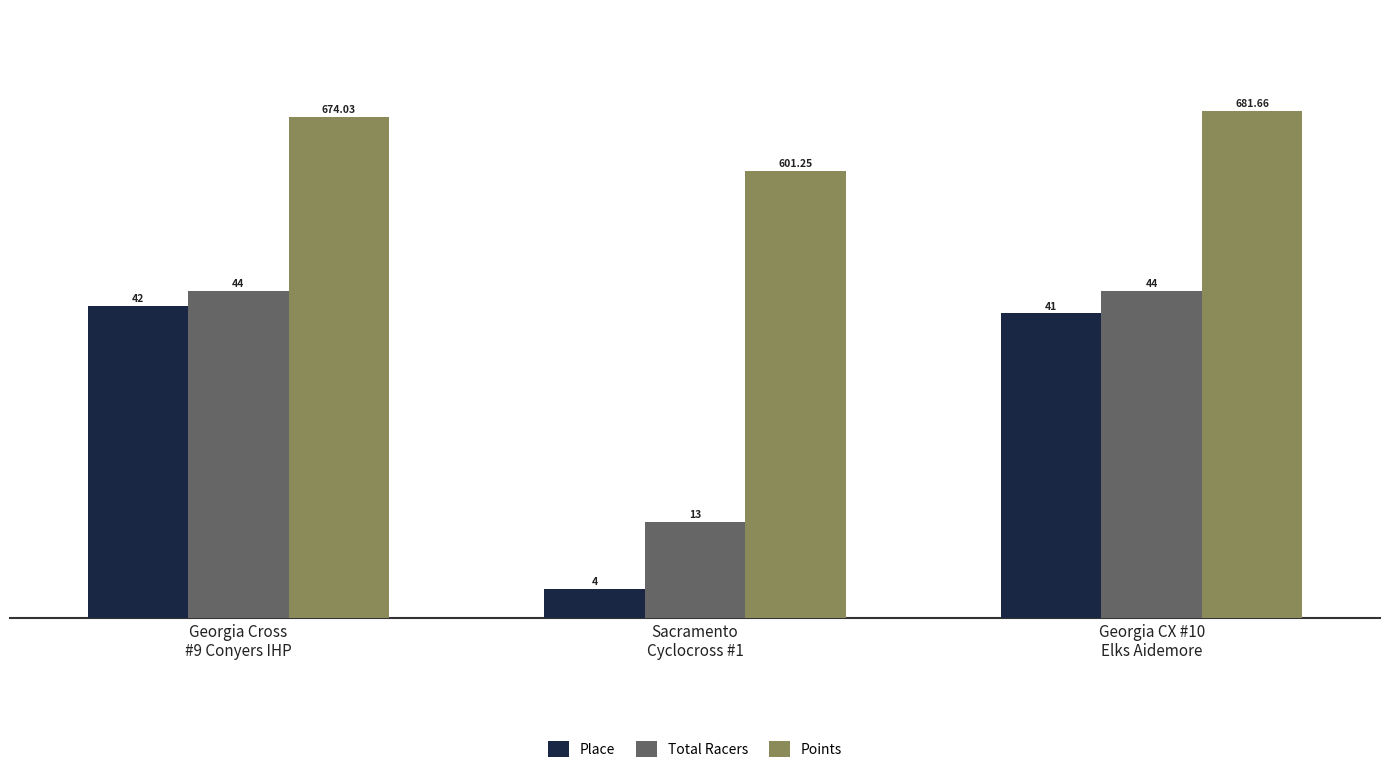

What is the difference between the maximum and minimum values in the Total Racers series?

31.0